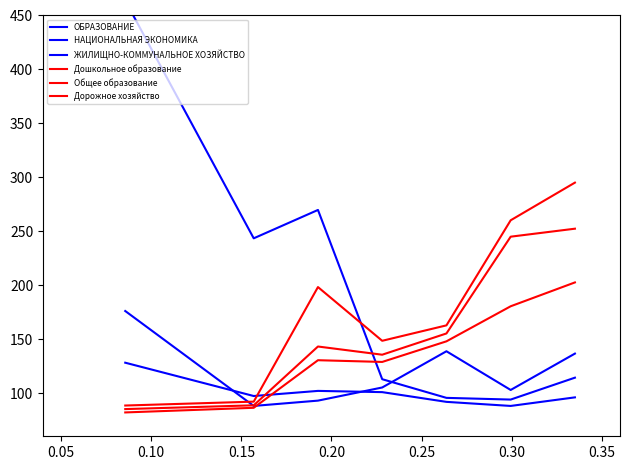

True or false: ЖИЛИЩНО-КОММУНАЛЬНОЕ ХОЗЯЙСТВО and ОБРАЗОВАНИЕ intersect in this chart.

False